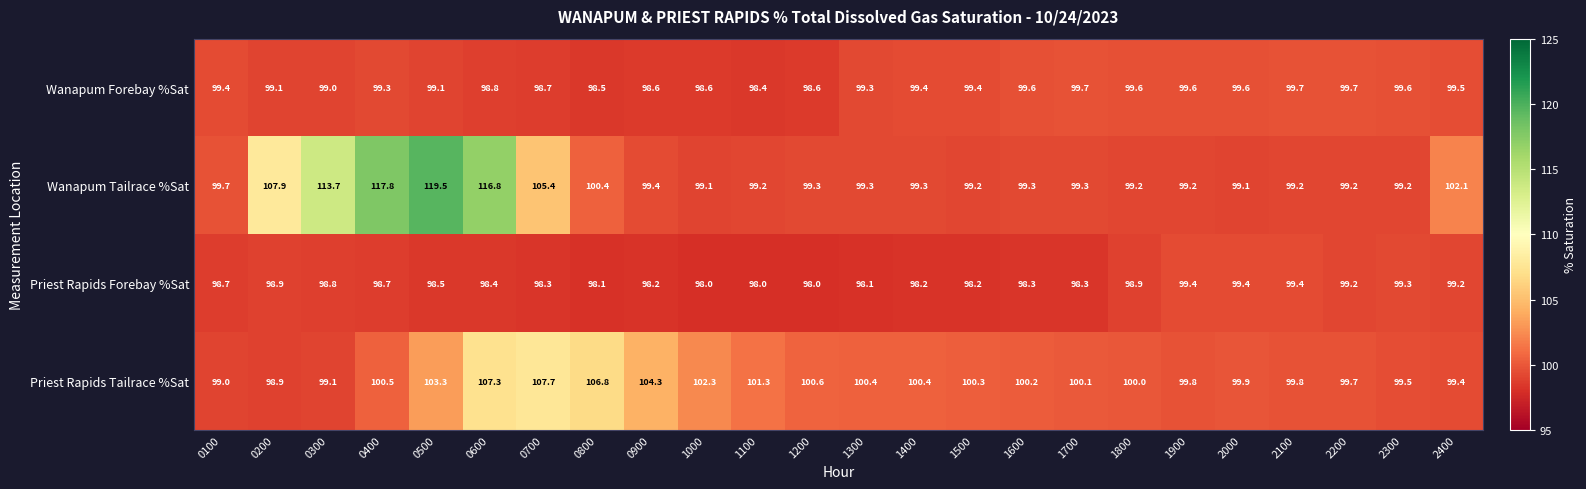

How many categories are shown in the chart?

24